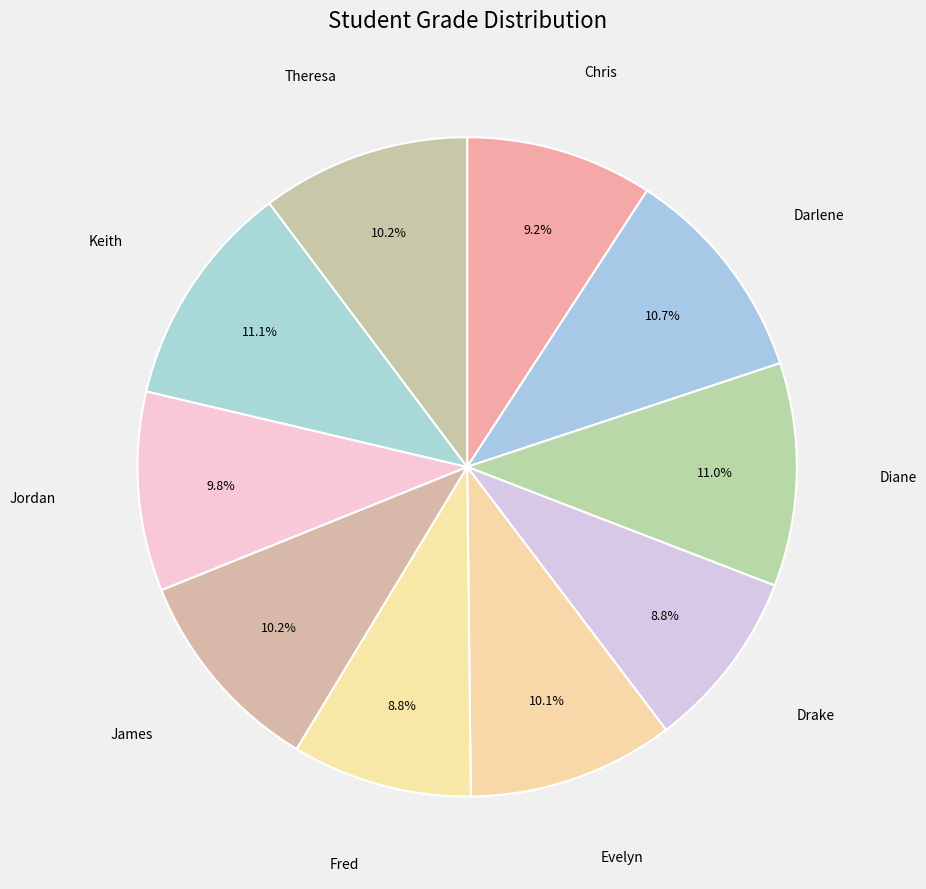

Is there a majority slice in this chart?

No